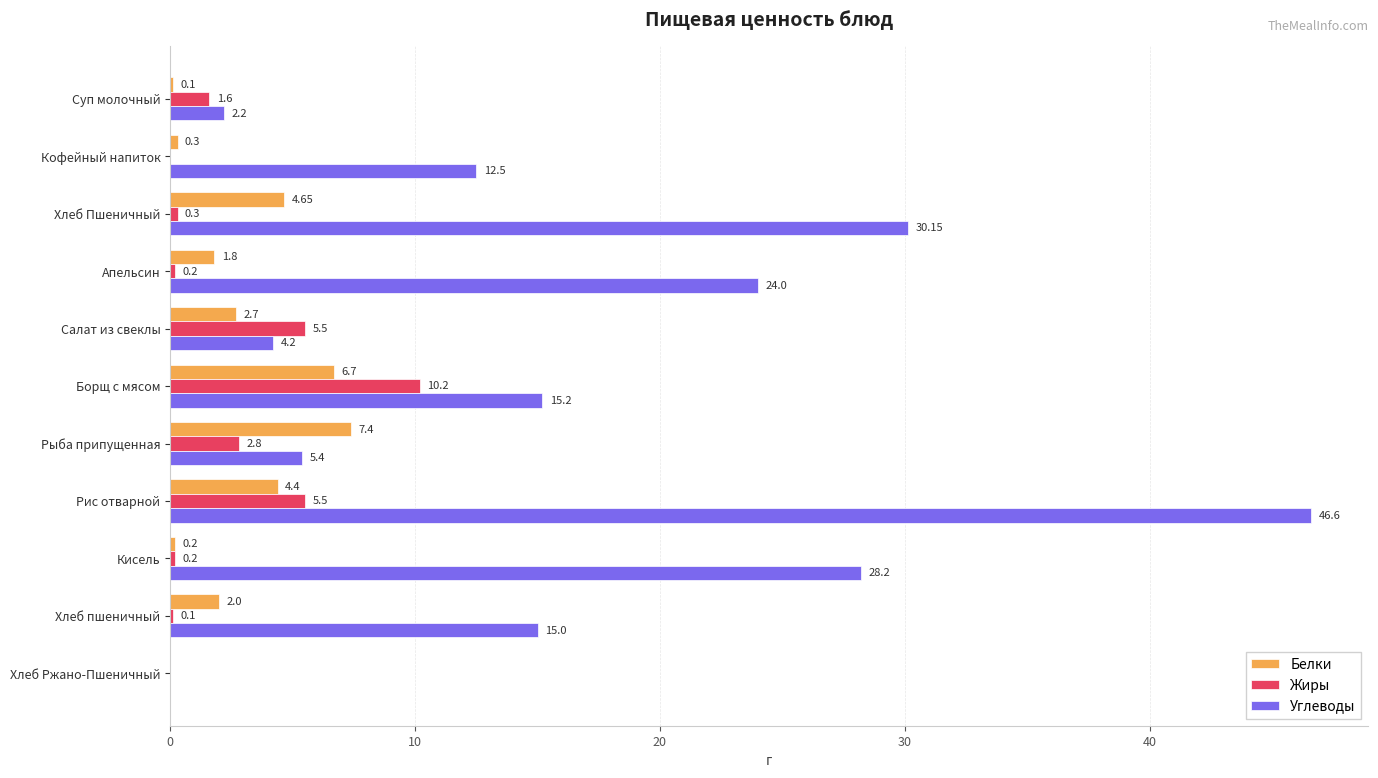

At which label is Углеводы closest to 23?

Апельсин